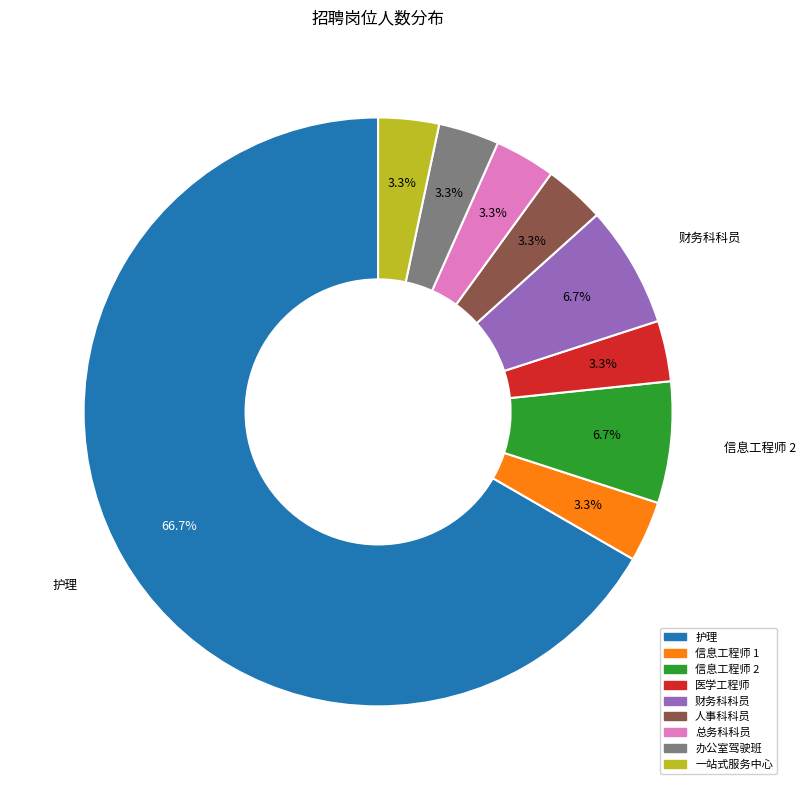

What percentage is the 医学工程师 slice, to the nearest percent?

3%